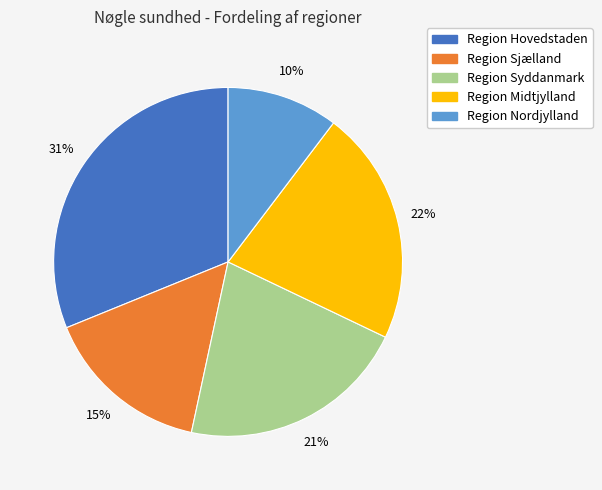

True or false: Region Sjælland accounts for 15% of the total.

True